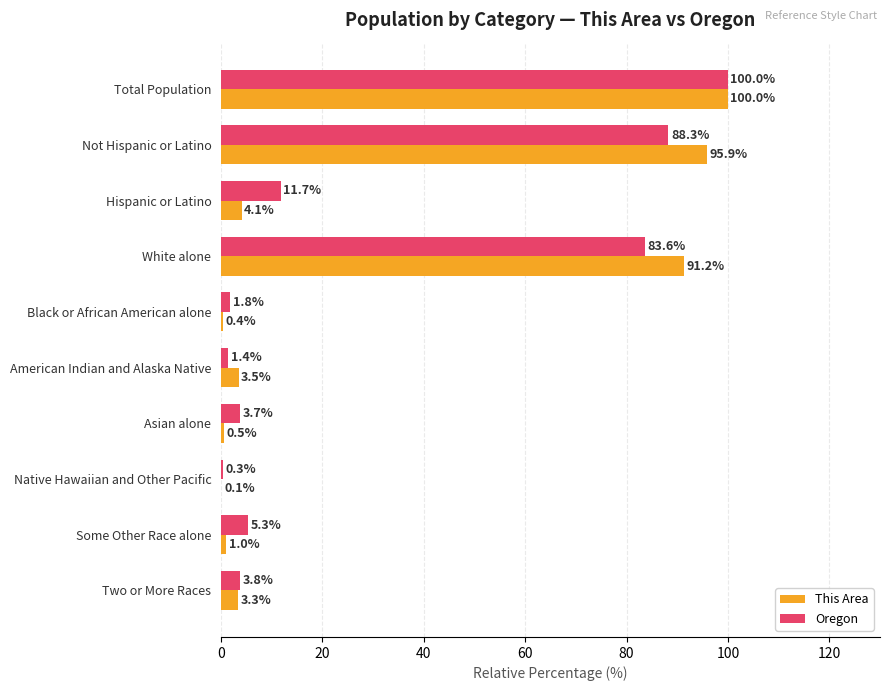

What is the total value across all series at Asian alone?

4.2